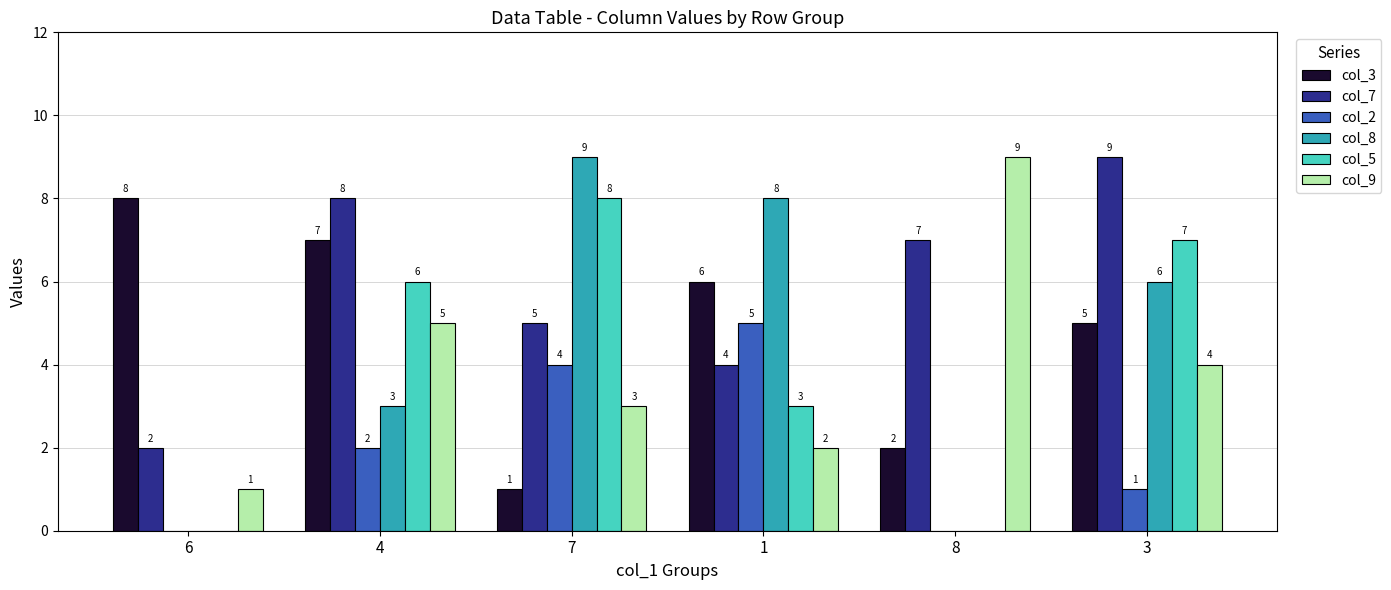

Which category has the highest value in the col_7 series?

3